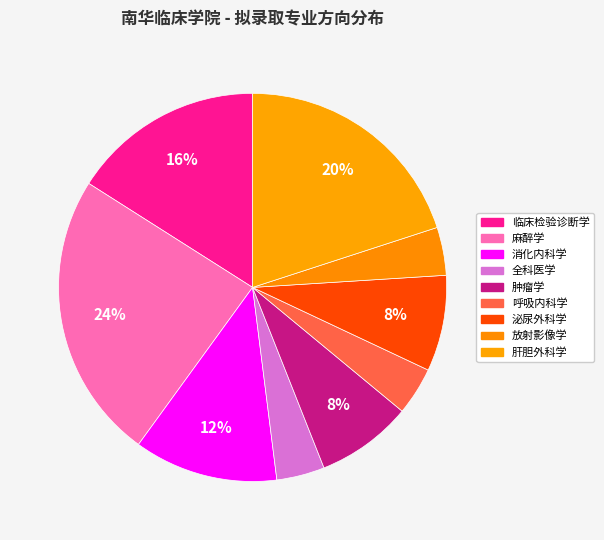

Count the number of slices in the pie.

9